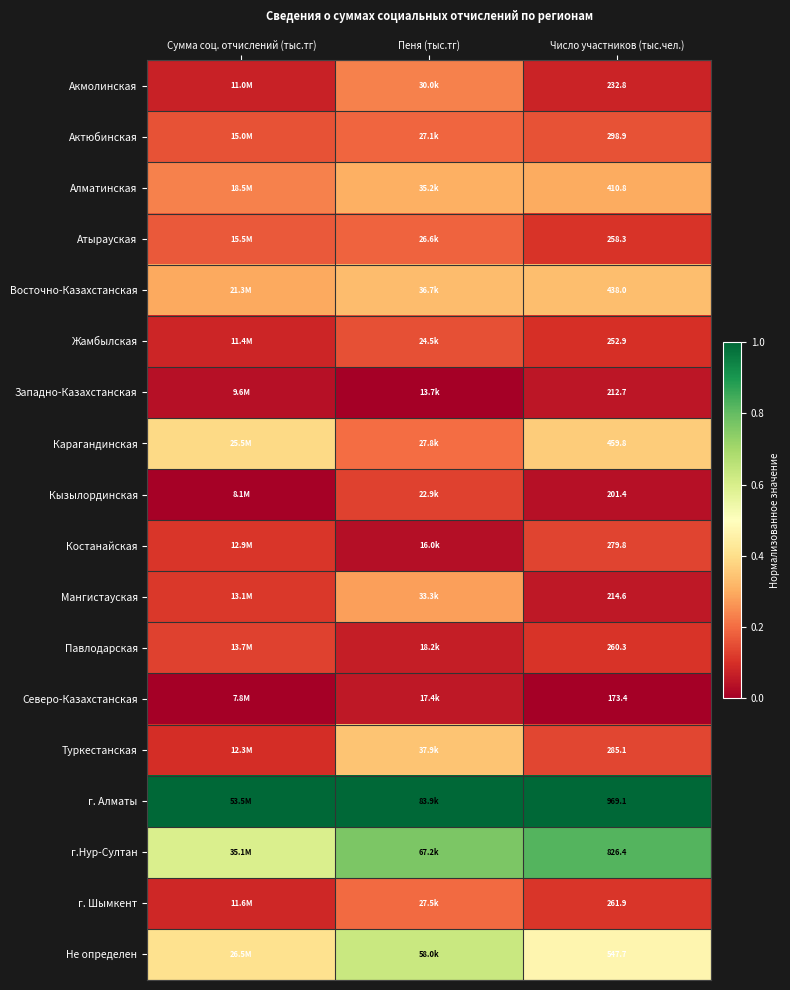

What is the total value across all series at Число участников (тыс.чел.)?

6583.9